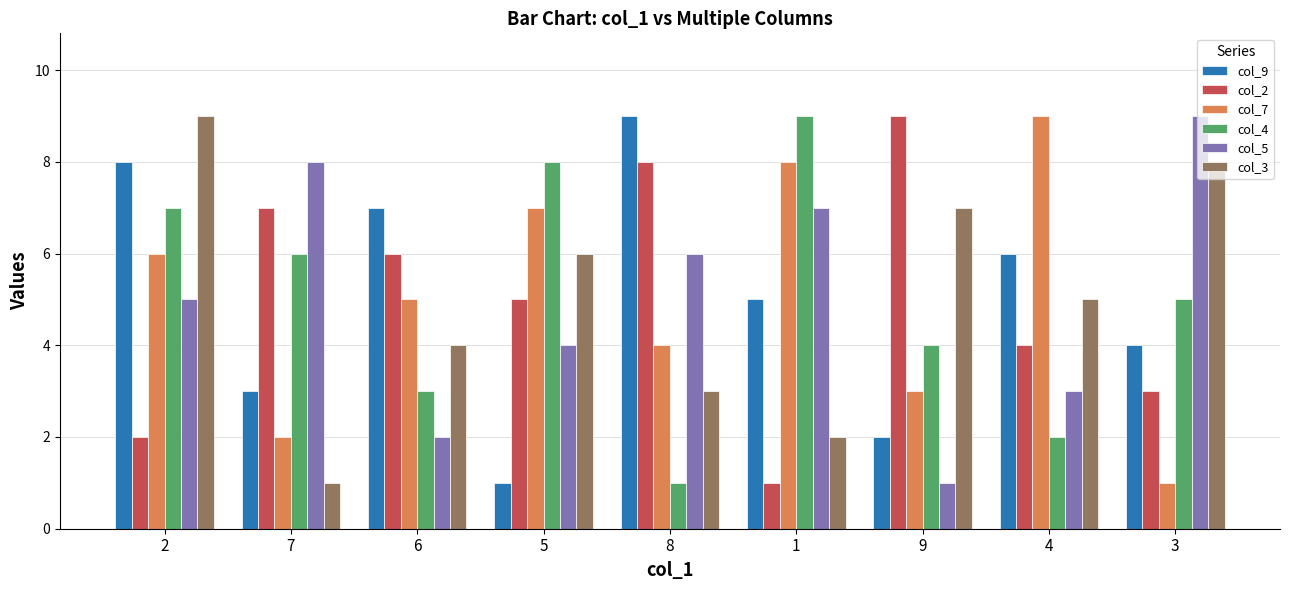

What is the label of the 7th bar from the left?

9